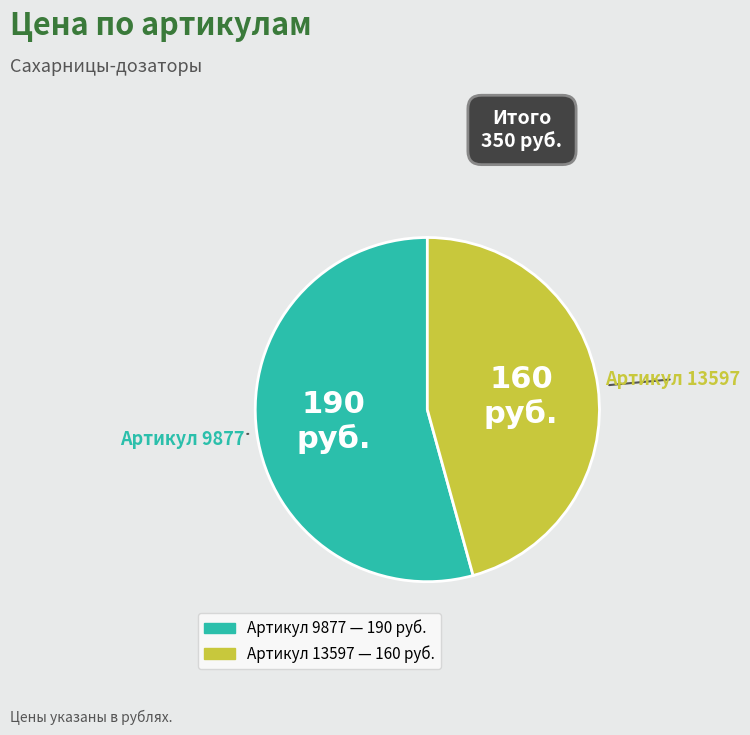

Is there a majority slice in this chart?

Yes